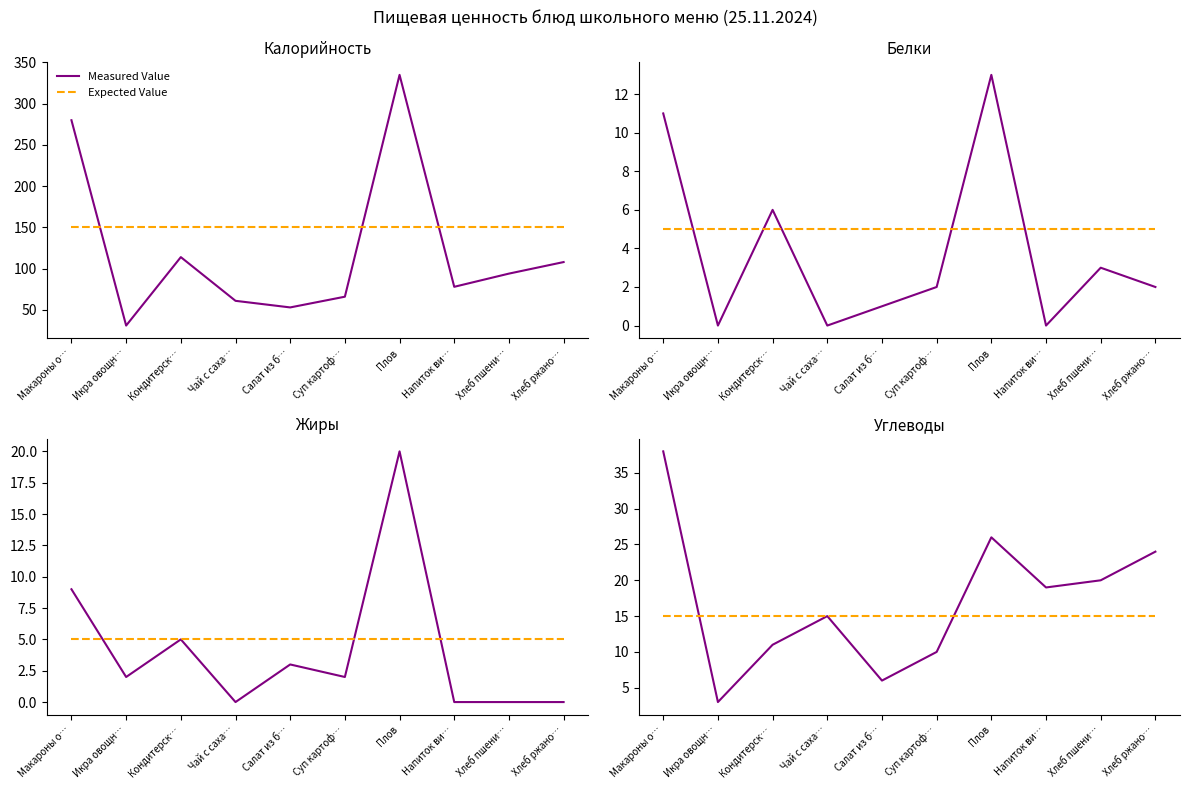

True or false: Measured Value has more than 1 interior local peaks.

True